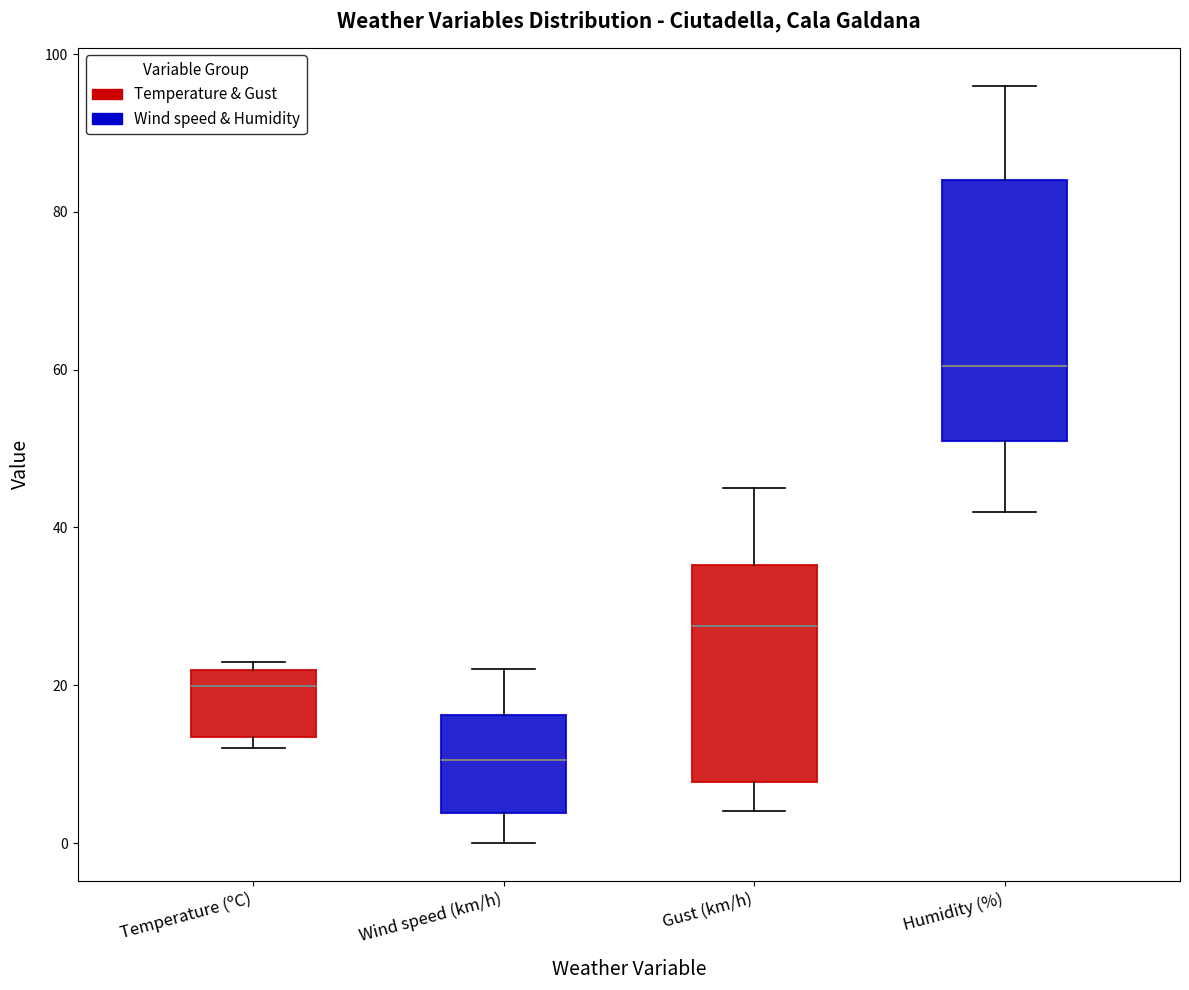

Reading left to right, transcribe this box plot: for each box, give where its median line is, the range the box spans, and where its two whiskers end, as read against the y-axis. The values are not printed on the chart, so give them approximately, as read against the axis.

Temperature (ºC): median 20, box 14 to 22, whiskers 12 to 24
Wind speed (km/h): median 10, box 4 to 16, whiskers 0 to 22
Gust (km/h): median 28, box 8 to 36, whiskers 4 to 46
Humidity (%): median 60, box 52 to 84, whiskers 42 to 96